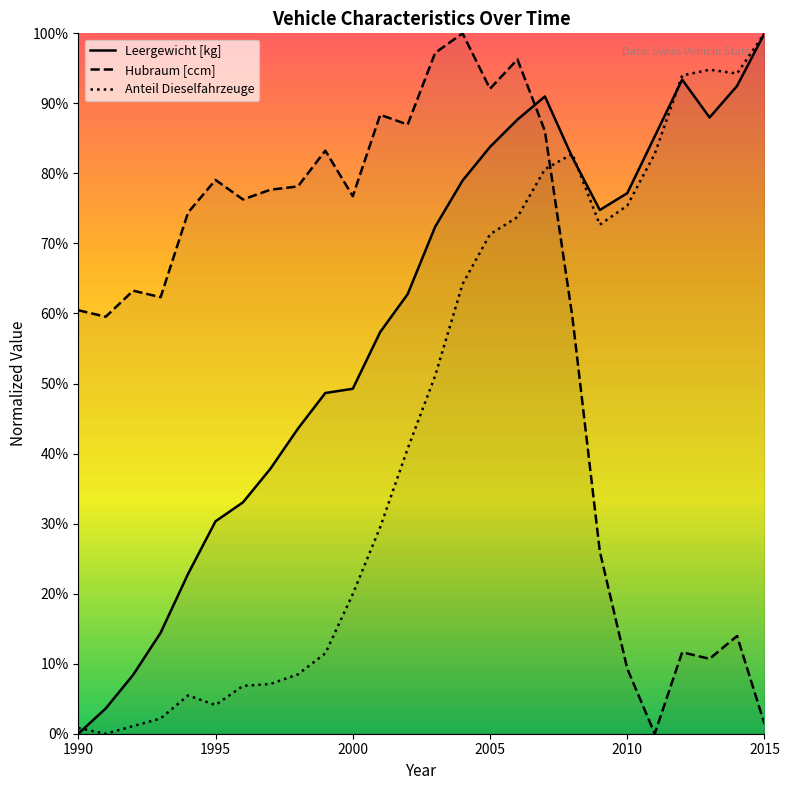

How many lines are shown in the chart?

3